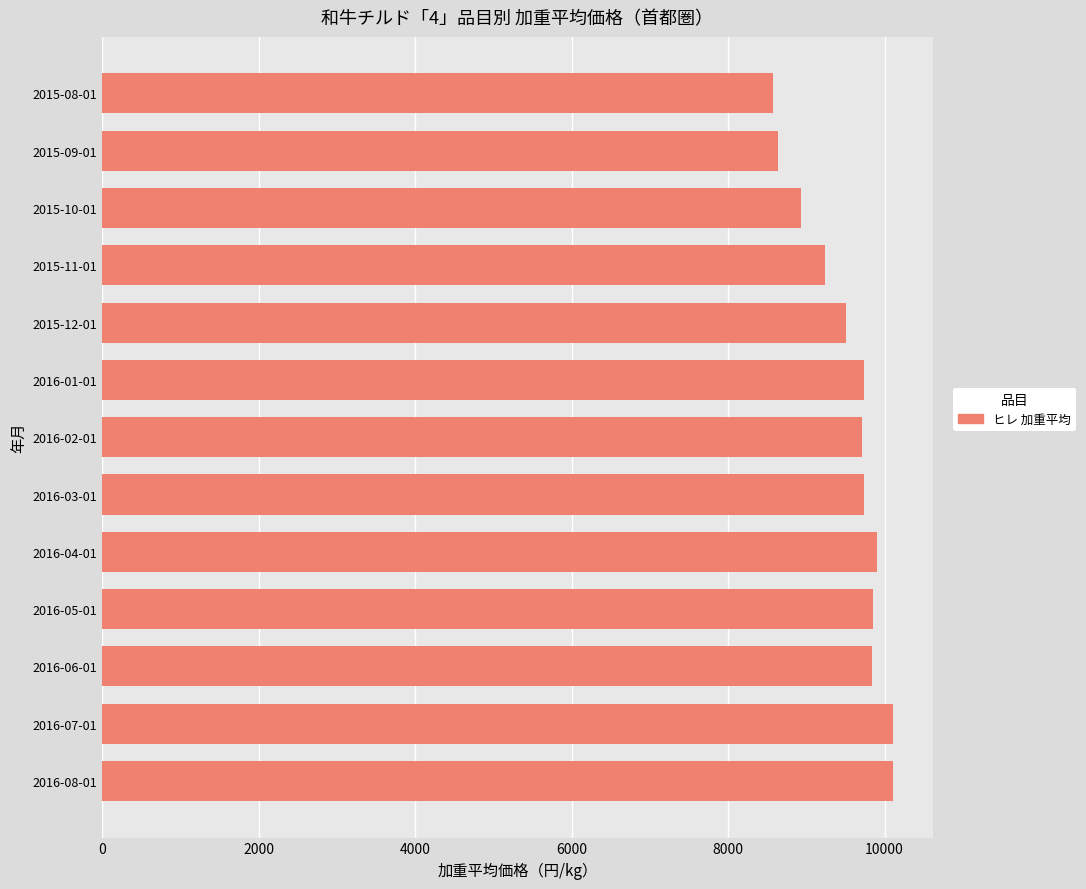

The value at 2016-06-01 is 9843.1. True or false?

True